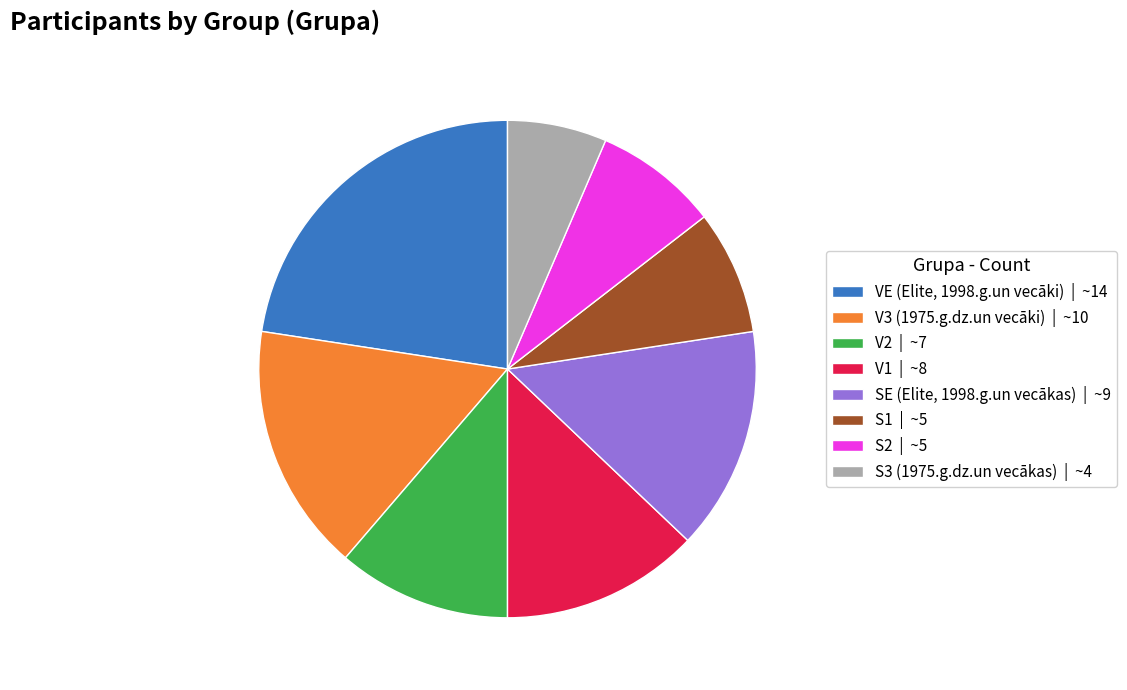

Is there any slice that represents more than half of the pie?

No